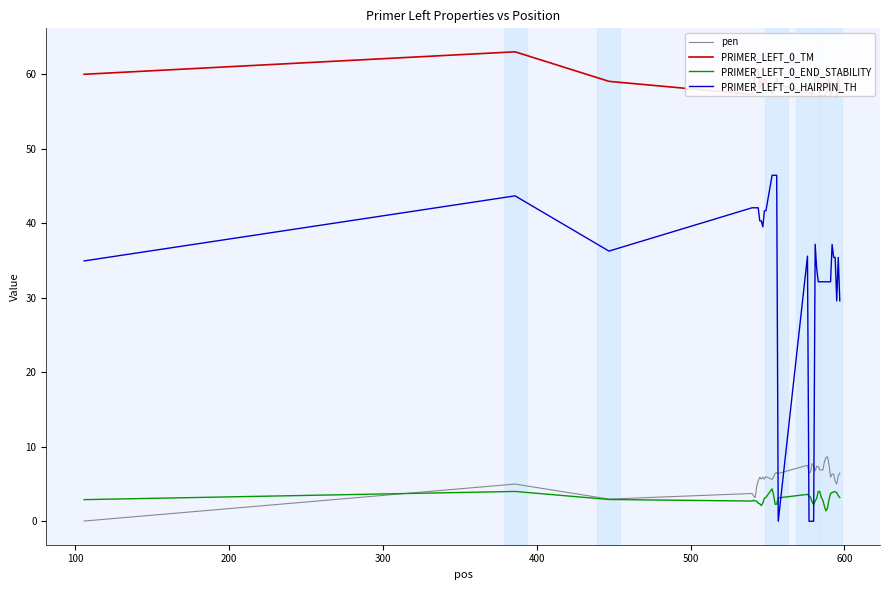

What is the difference between the maximum and minimum values in the PRIMER_LEFT_0_TM series?

6.0